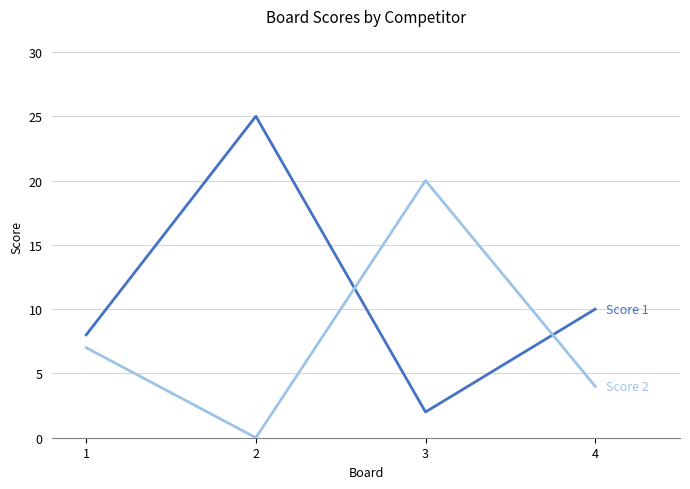

What is the total value across all series at 1?

15